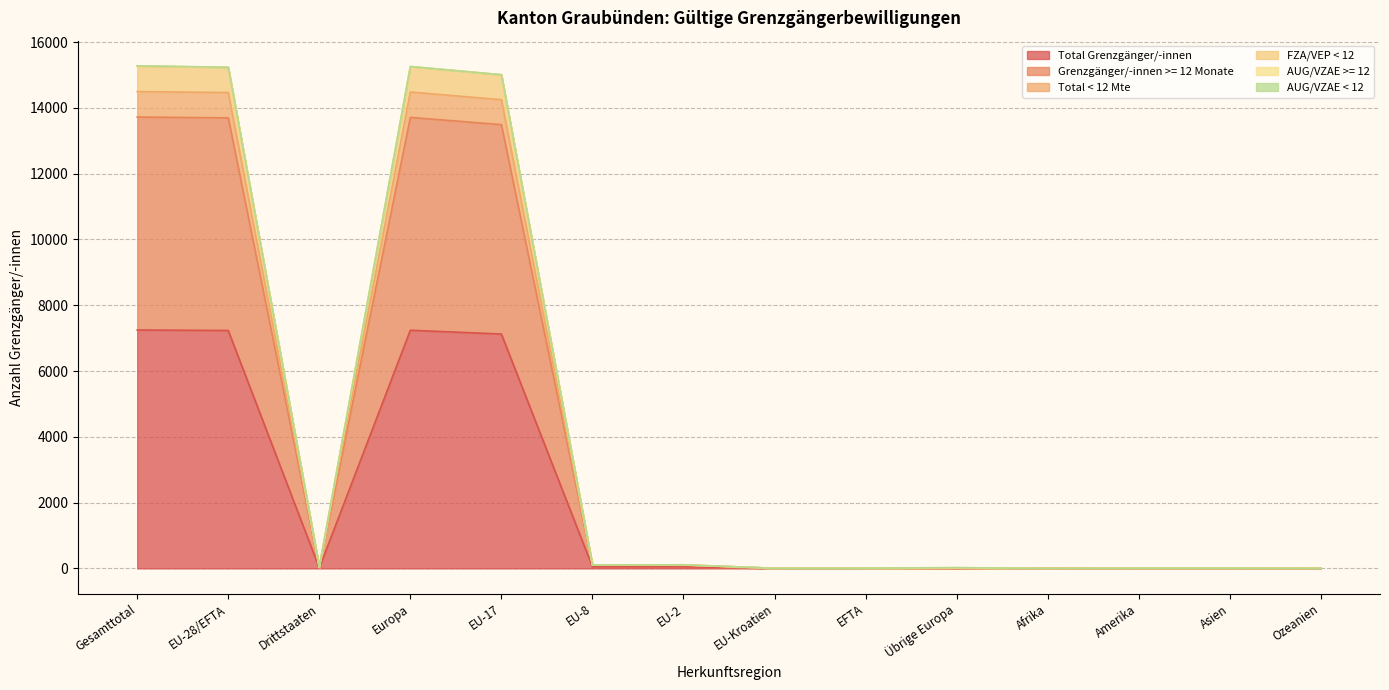

The Total < 12 Mte series shows 41 at Übrige Europa. True or false?

False